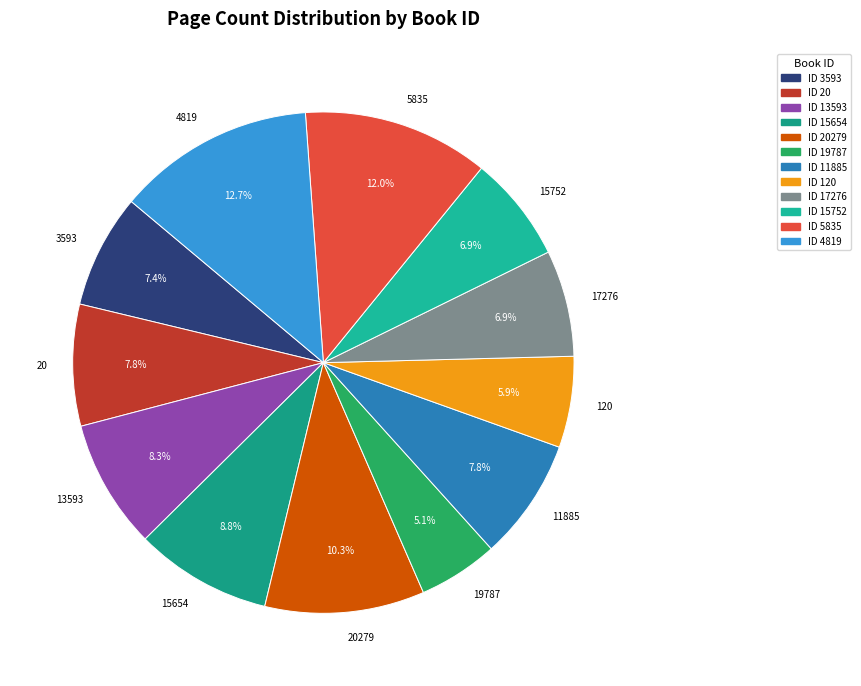

What is the largest slice in the pie chart?

4819